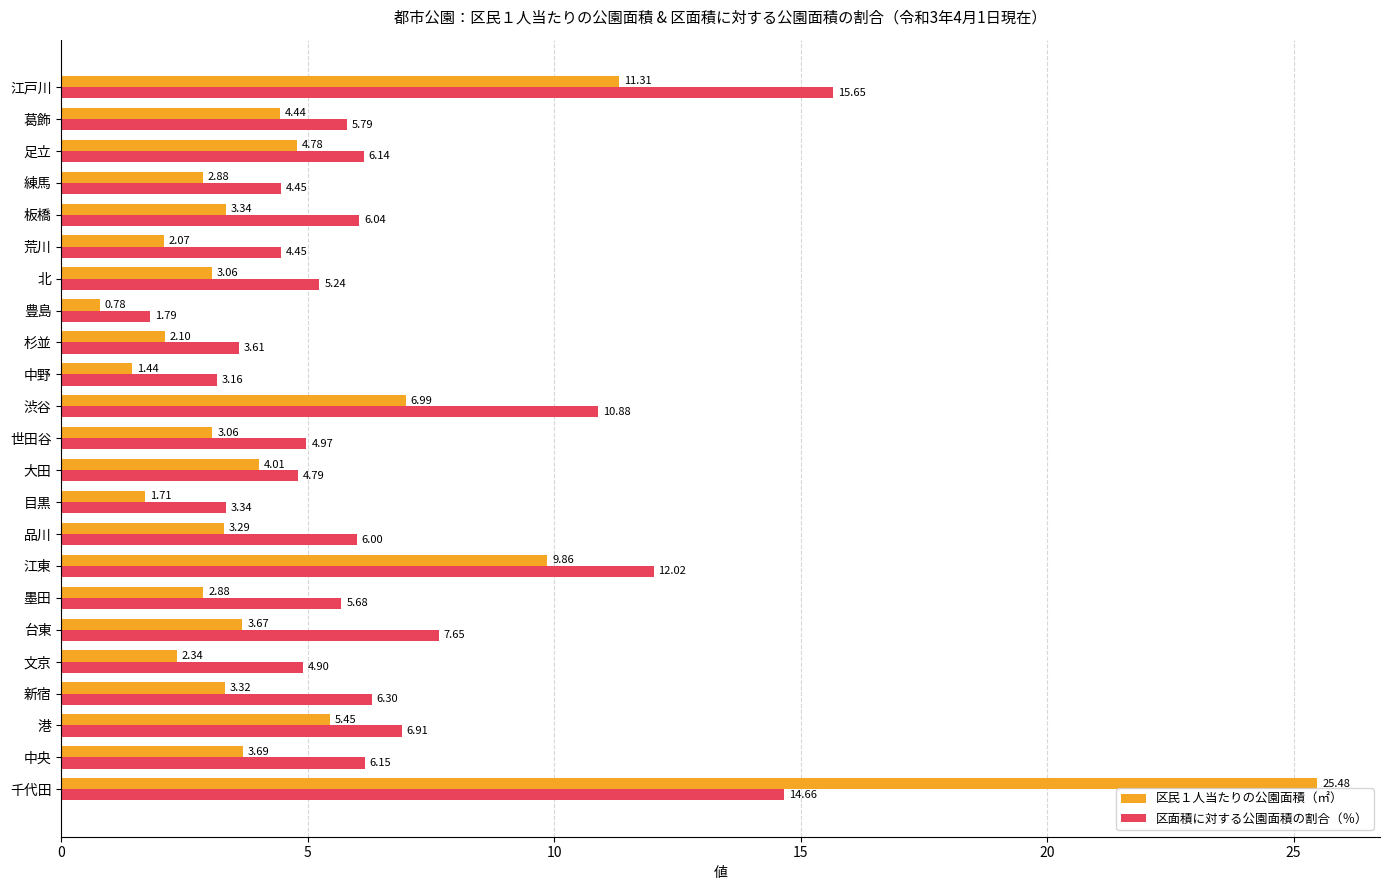

Which series changed the most between 中央 and 練馬?

区面積に対する公園面積の割合（％）